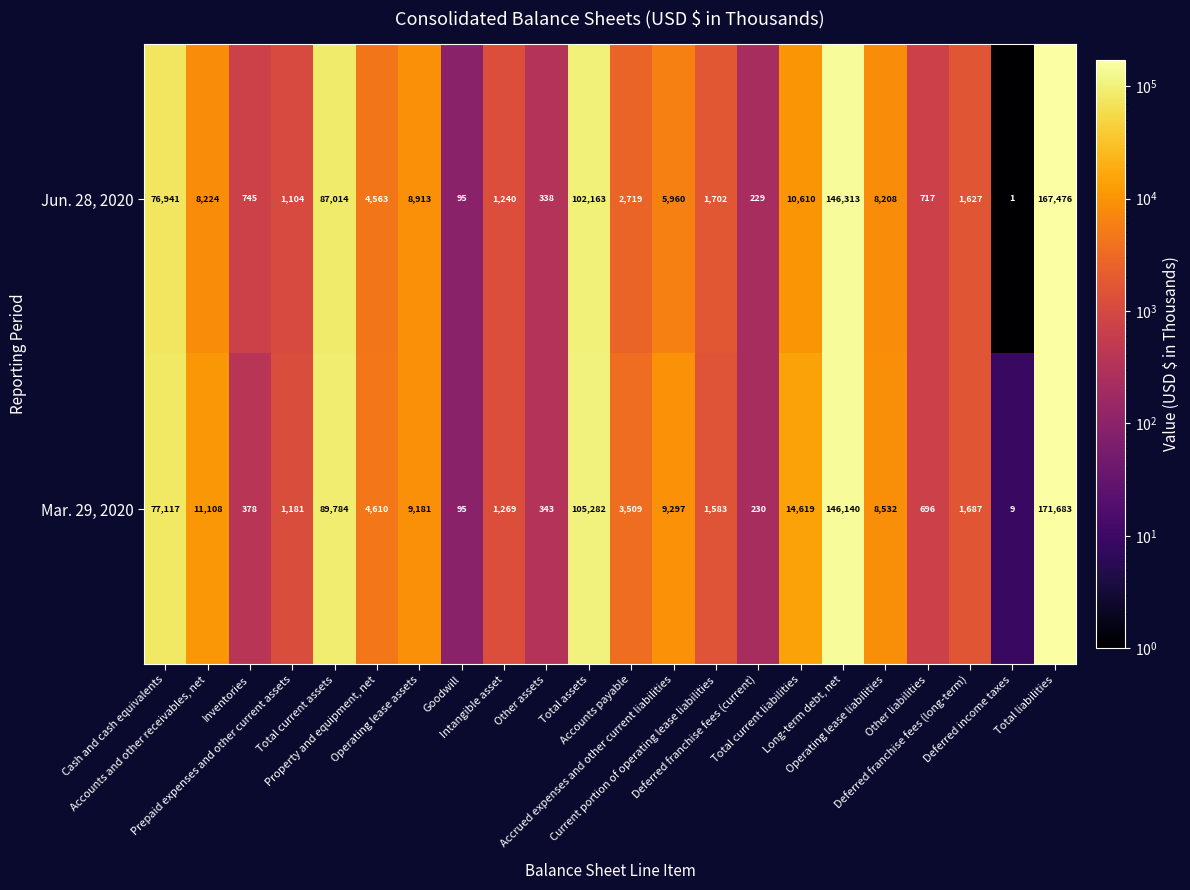

What is the difference between the maximum and minimum values in the Mar. 29, 2020 series?

171674